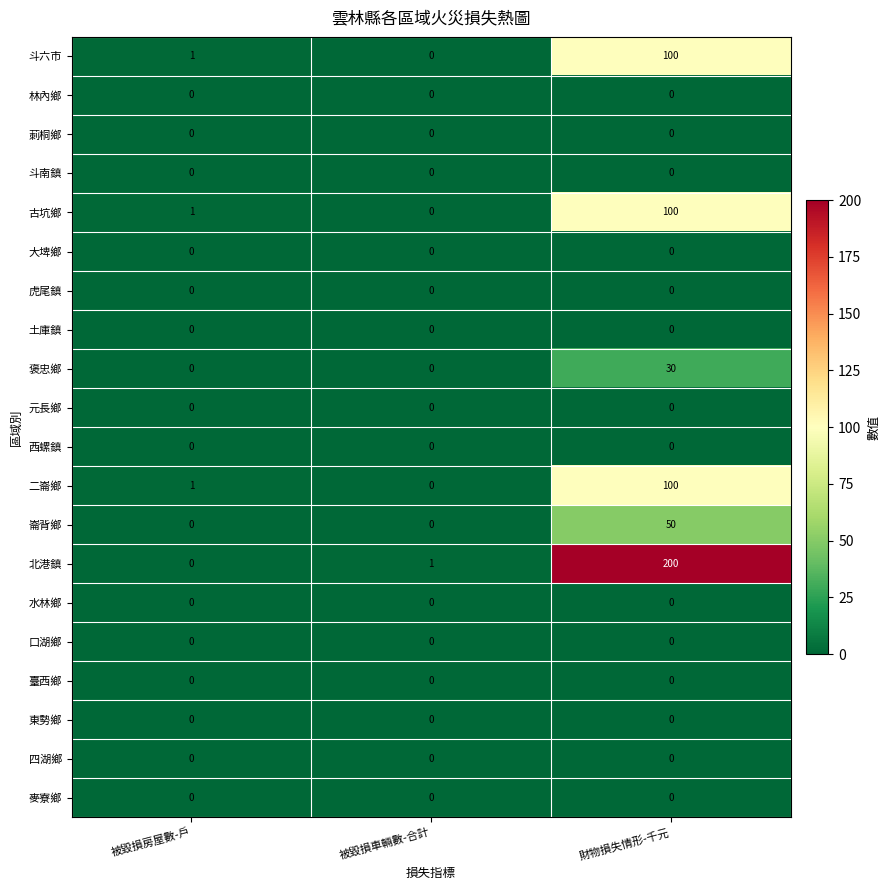

Which category has the lowest value in the 北港鎮 series?

被毀損房屋數-戶